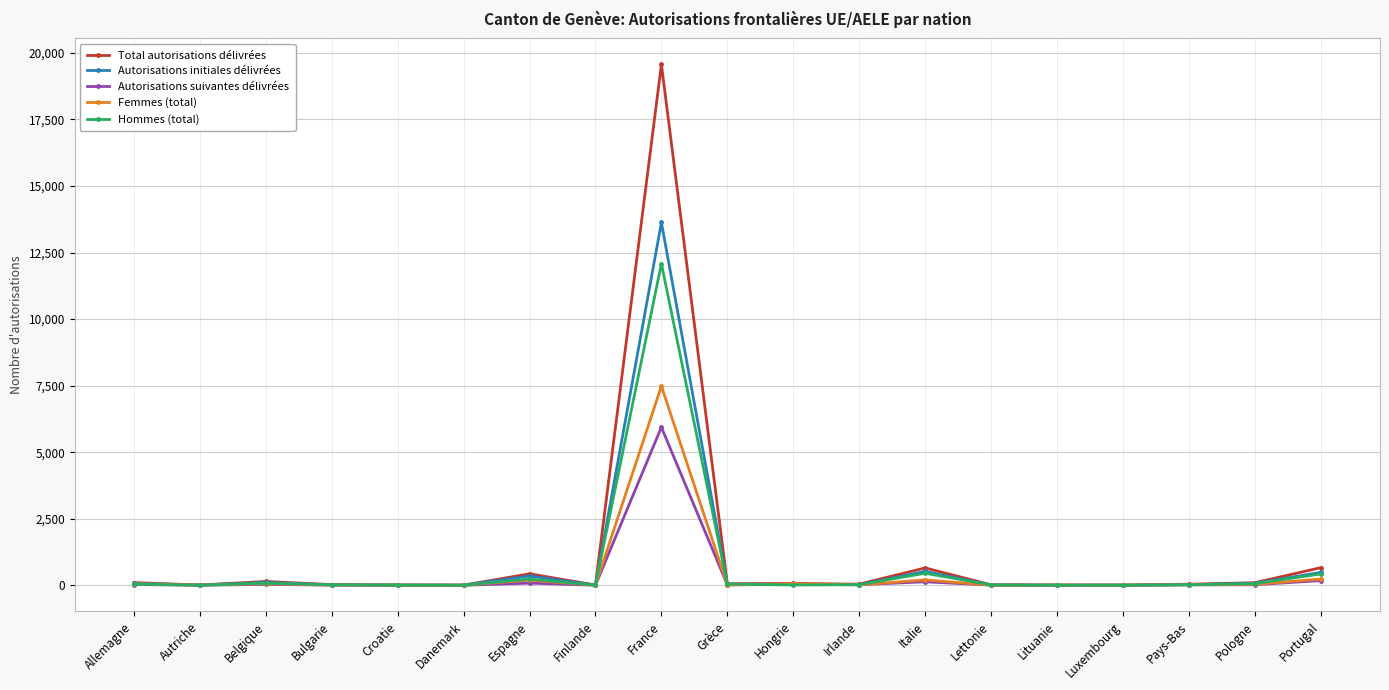

What is the lowest value of the Femmes (total) series?

3